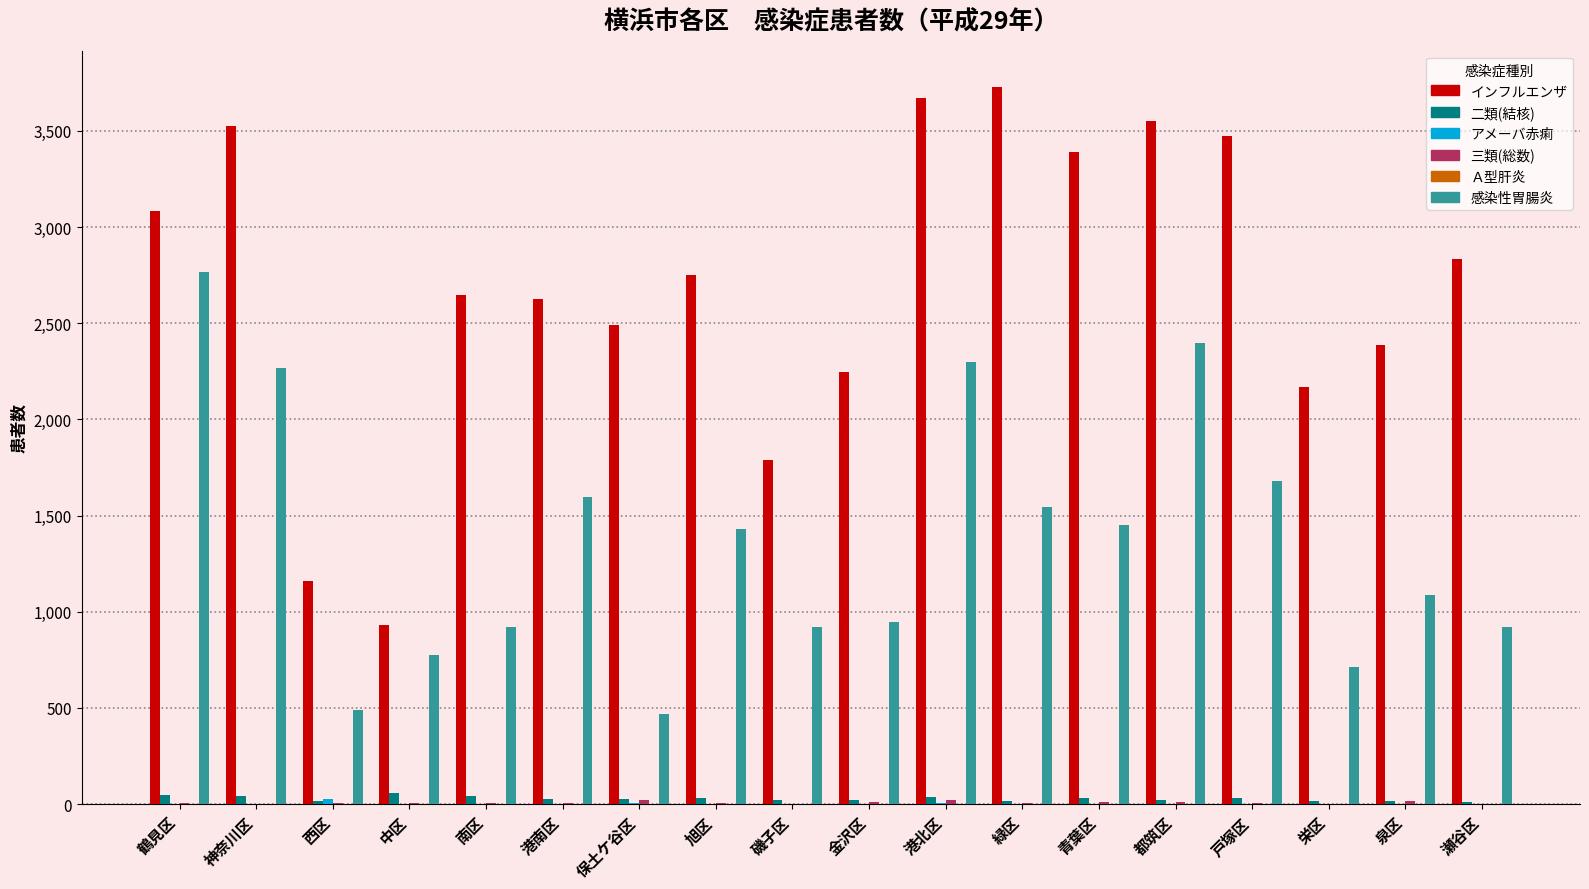

Between 神奈川区 and 磯子区, which series saw the biggest shift?

インフルエンザ